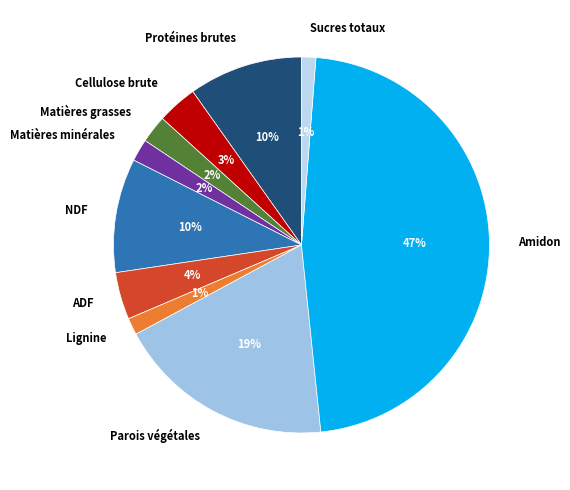

The Sucres totaux slice represents 14% of the pie. True or false?

False